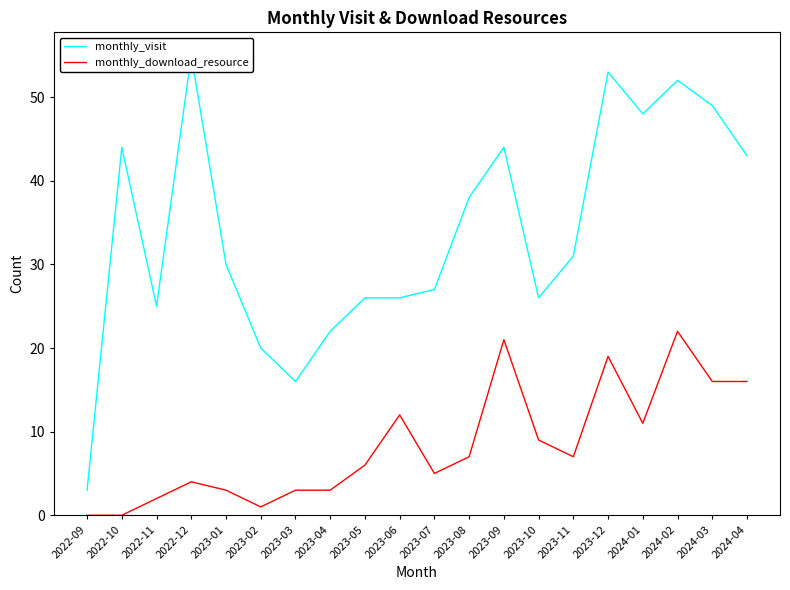

Is the value of monthly_visit at 2023-06 greater than the value of monthly_download_resource at 2022-09?

Yes